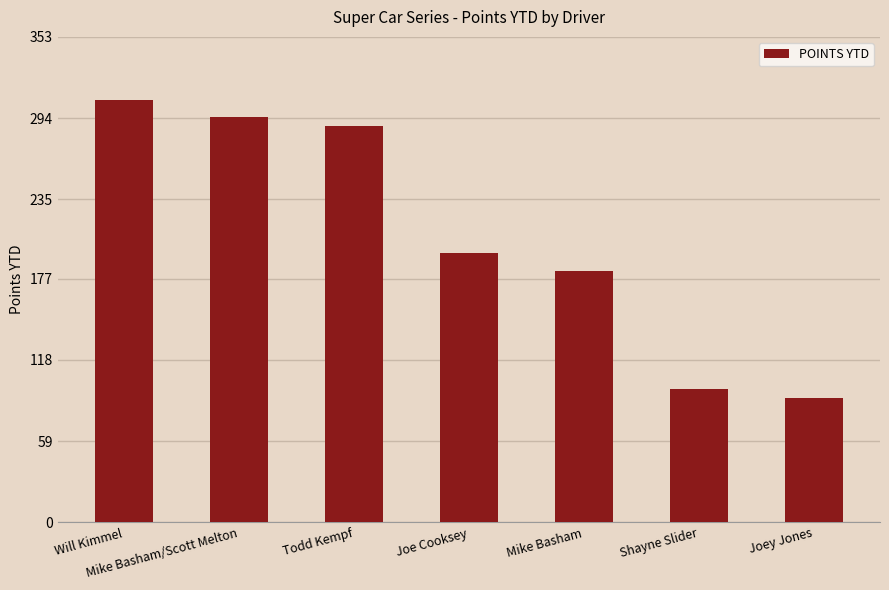

Reading right to left, what are all the values shown in this chart?

90	97	183	196	288	295	307